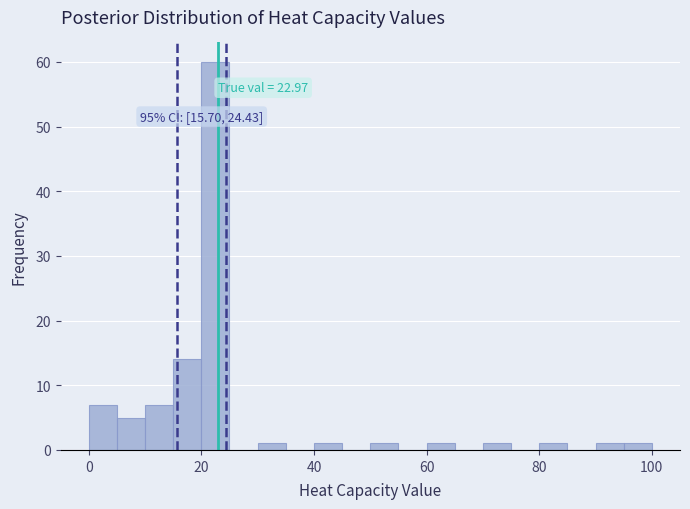

Read against the x-axis, roughly where is the centre of the tallest bar?

22